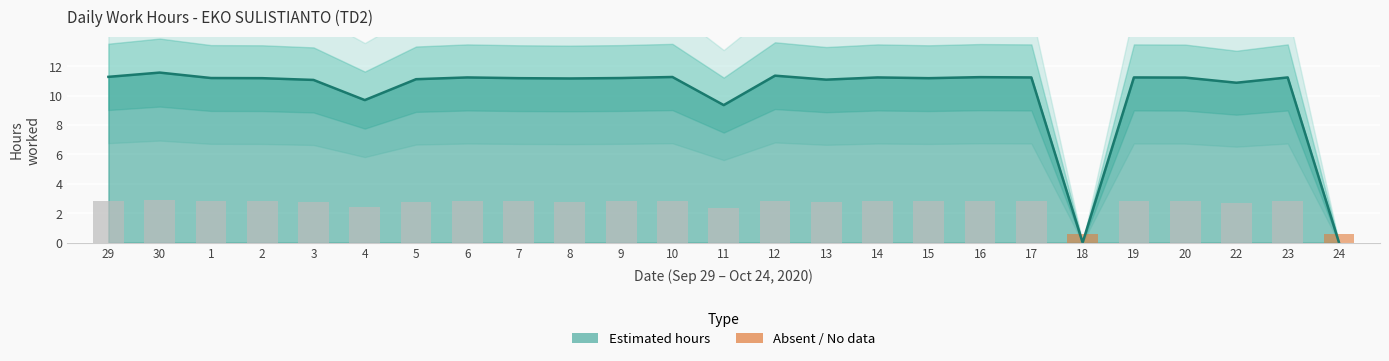

Is it true that the value at 24 is 0.0?

True